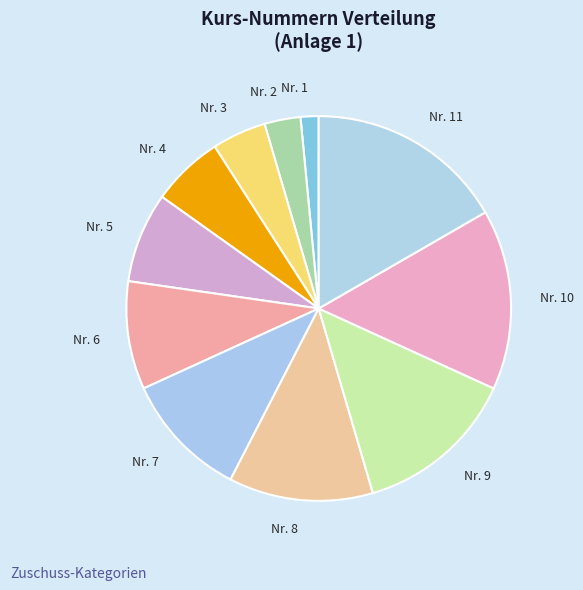

What is the ratio of the value at Nr. 6 to the value at Nr. 7?

0.9